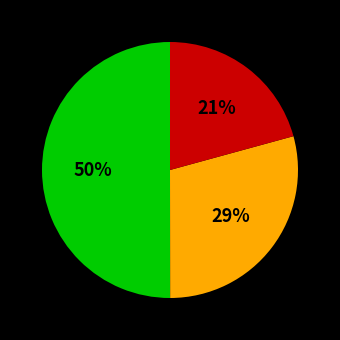

To the nearest percent, what is the average slice percentage?

33%